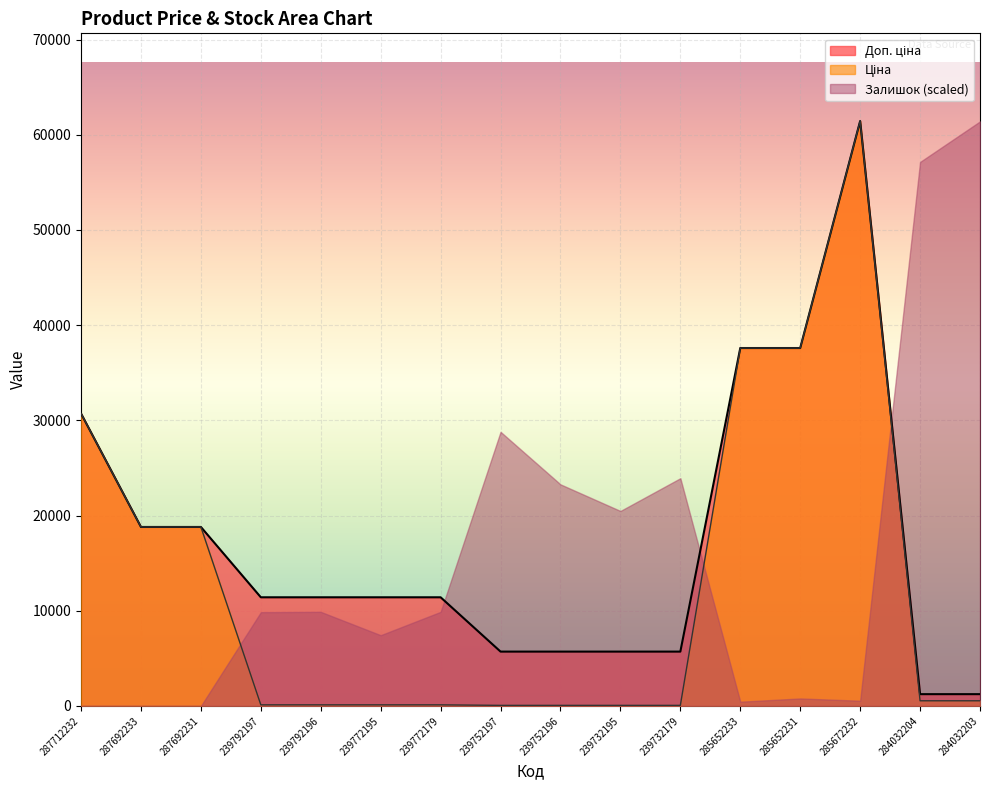

What is the sum of all Доп. ціна values?

275863.0